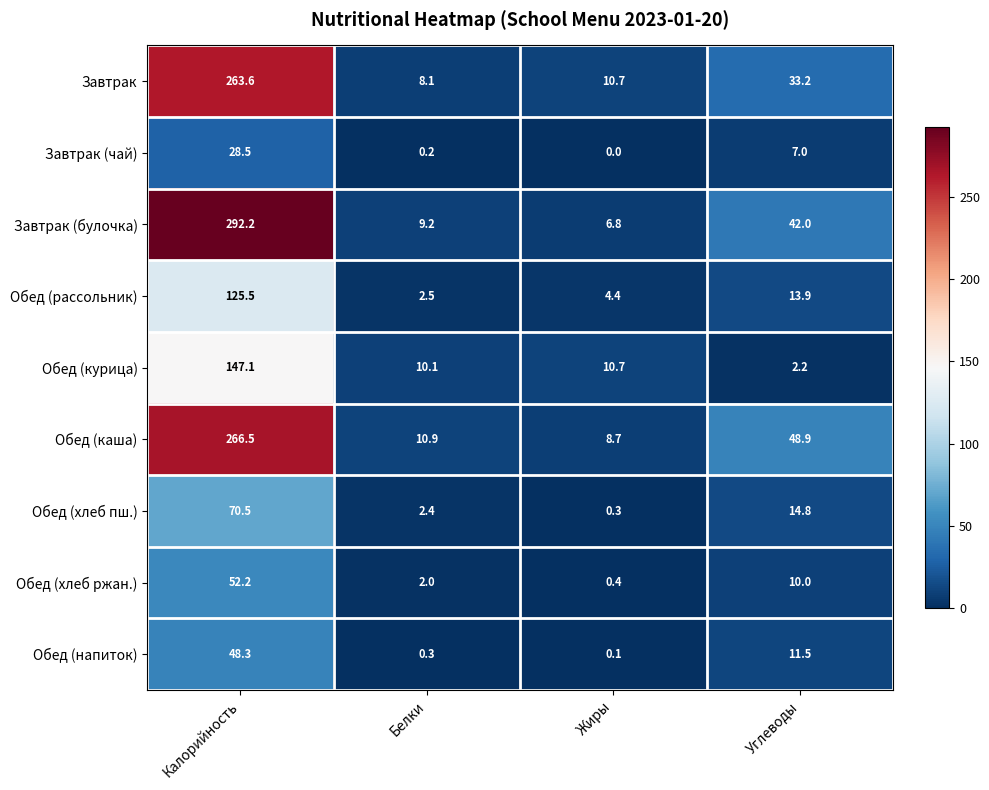

Which category has the highest value across all series?

Калорийность